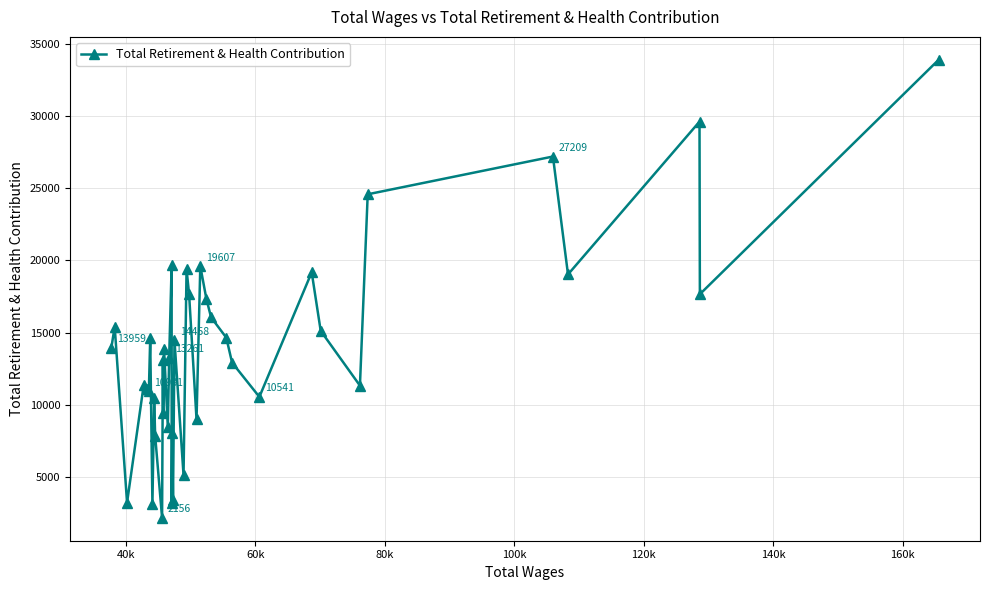

True or false: the data has more than 2 interior local peaks.

True